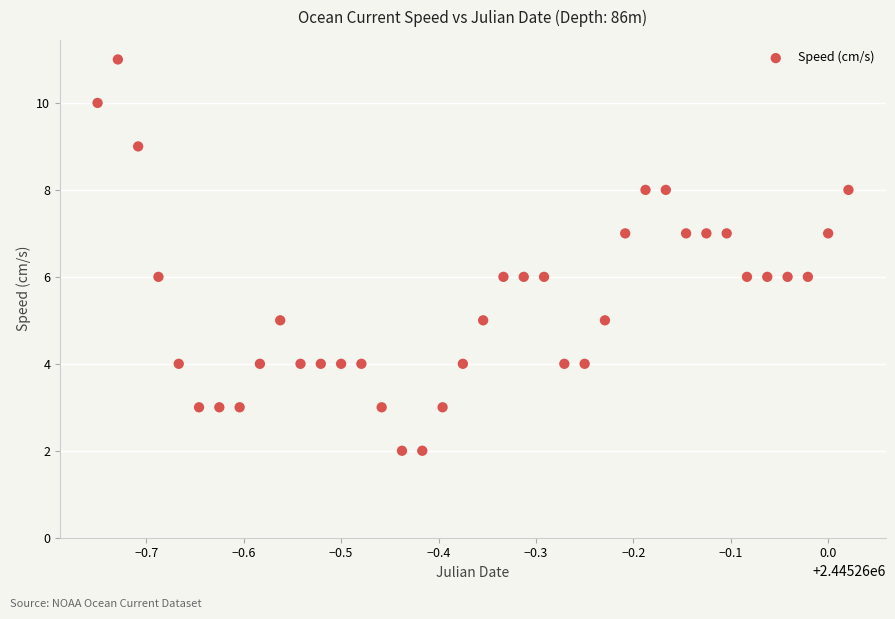

What is the range of Y values (max minus min)?

9